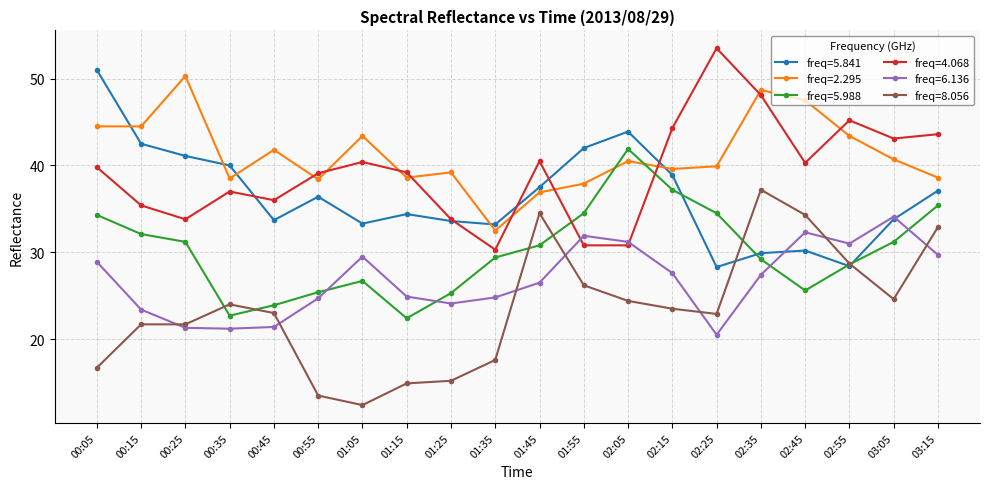

What is the label of the 5th point from the right?

02:35